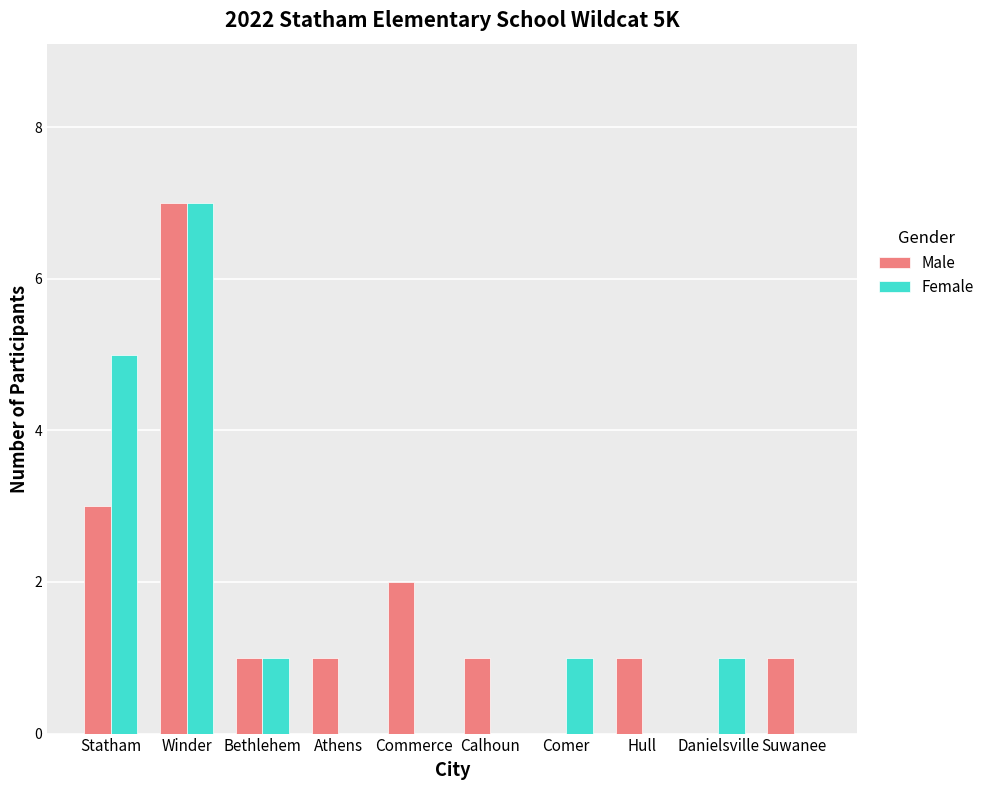

Which series has the largest total across all categories?

Male